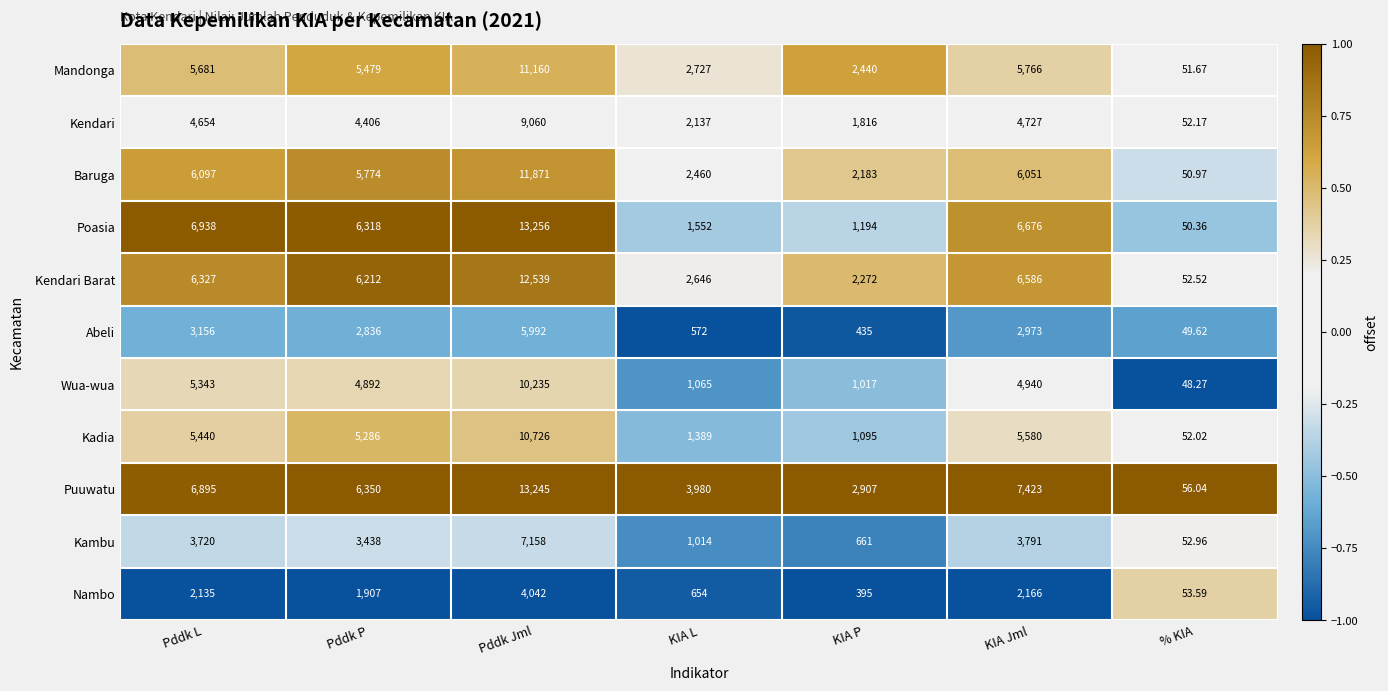

At which category is the sum across all series the highest?

Pddk Jml